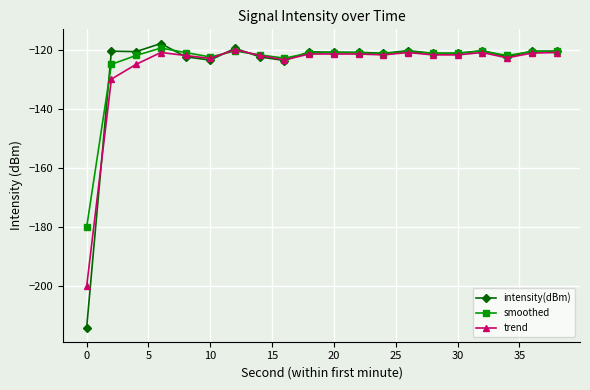

What is the lowest value of the trend series?

-200.0